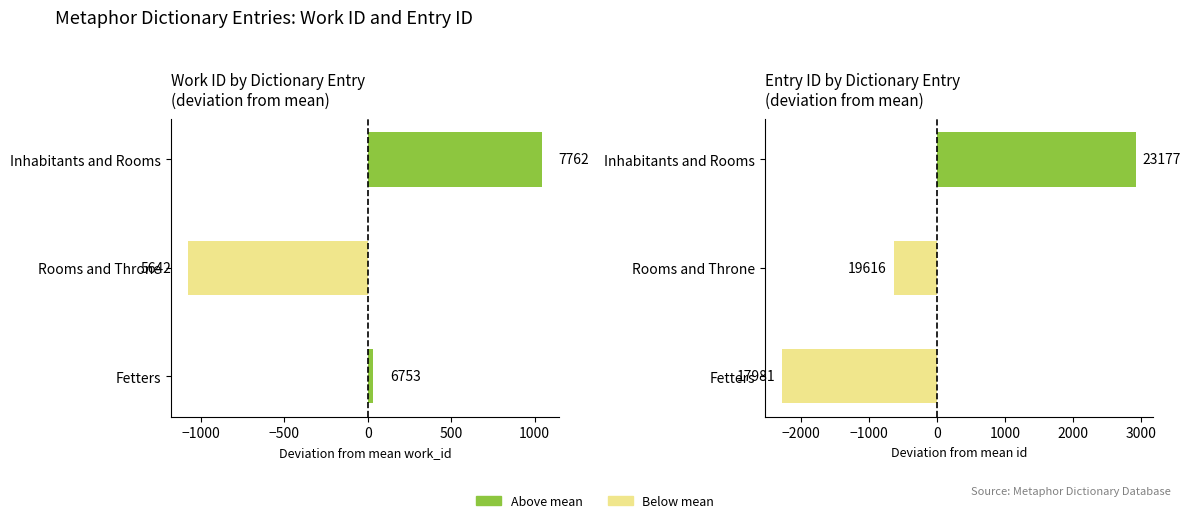

Reading left to right, extract all data points from this chart.

work_id: 34	-1077	1043
id: -2277	-642	2919